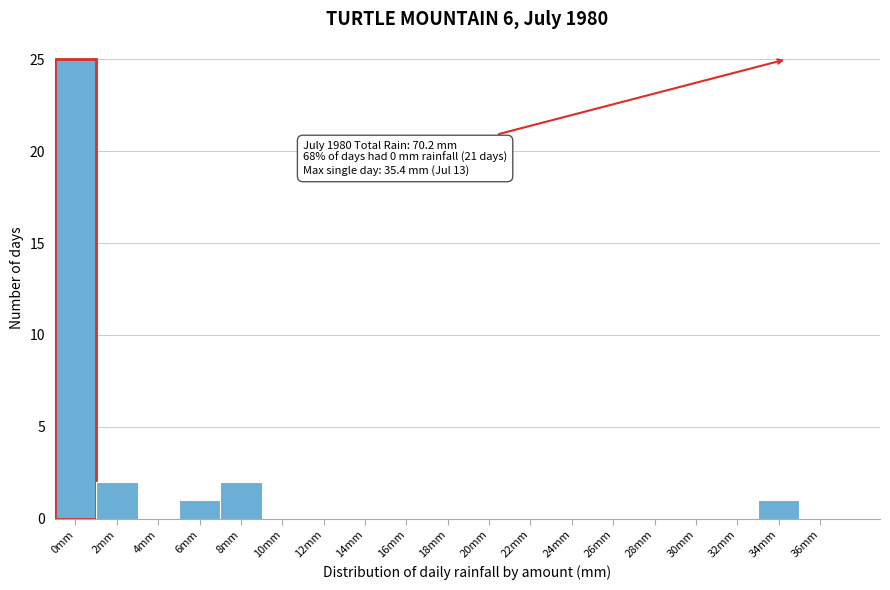

Reading right to left, list all the values displayed in this chart.

36mm=0	34mm=1	32mm=0	30mm=0	28mm=0	26mm=0	24mm=0	22mm=0	20mm=0	18mm=0	16mm=0	14mm=0	12mm=0	10mm=0	8mm=2	6mm=1	4mm=0	2mm=2	0mm=25